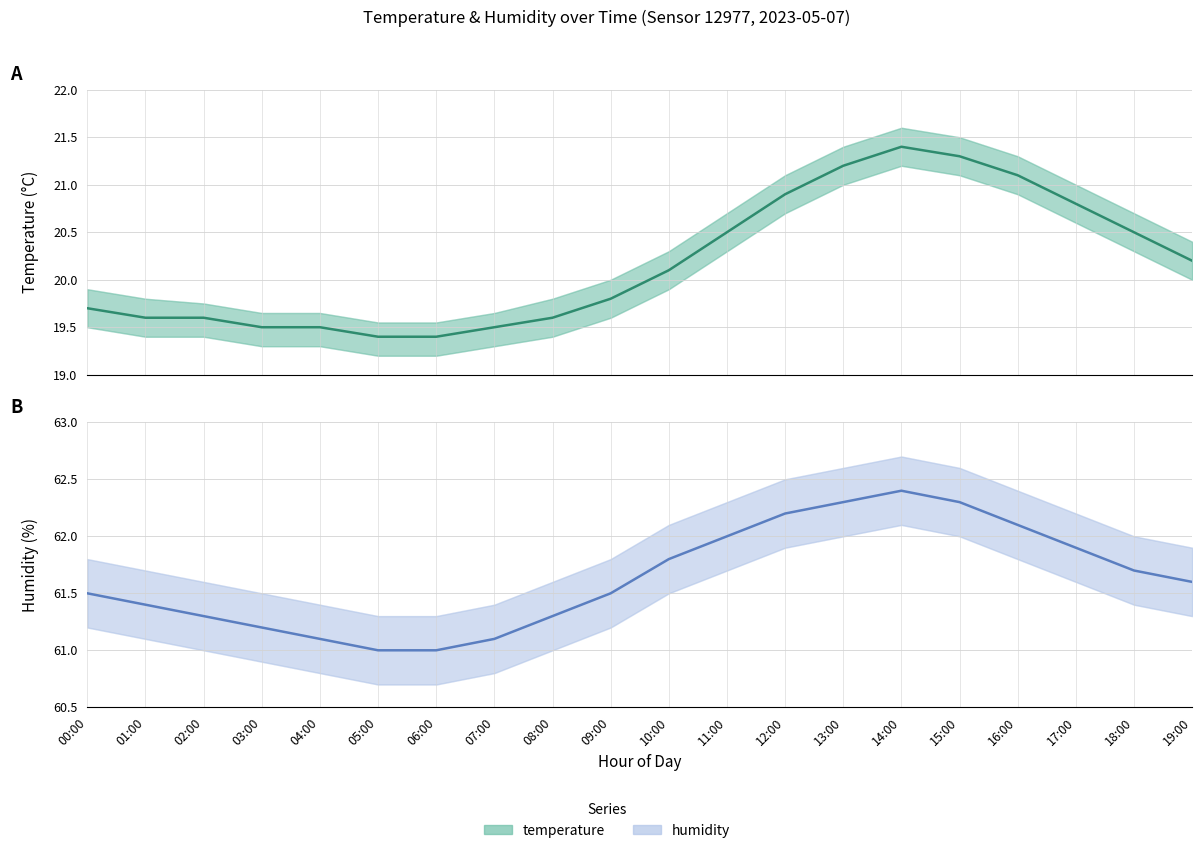

Reading left to right, transcribe all the data shown in this chart.

temperature: 00:00=19.7	01:00=19.6	02:00=19.6	03:00=19.5	04:00=19.5	05:00=19.4	06:00=19.4	07:00=19.5	08:00=19.6	09:00=19.8	10:00=20.1	11:00=20.5	12:00=20.9	13:00=21.2	14:00=21.4	15:00=21.3	16:00=21.1	17:00=20.8	18:00=20.5	19:00=20.2
humidity: 00:00=61.5	01:00=61.4	02:00=61.3	03:00=61.2	04:00=61.1	05:00=61.0	06:00=61.0	07:00=61.1	08:00=61.3	09:00=61.5	10:00=61.8	11:00=62.0	12:00=62.2	13:00=62.3	14:00=62.4	15:00=62.3	16:00=62.1	17:00=61.9	18:00=61.7	19:00=61.6